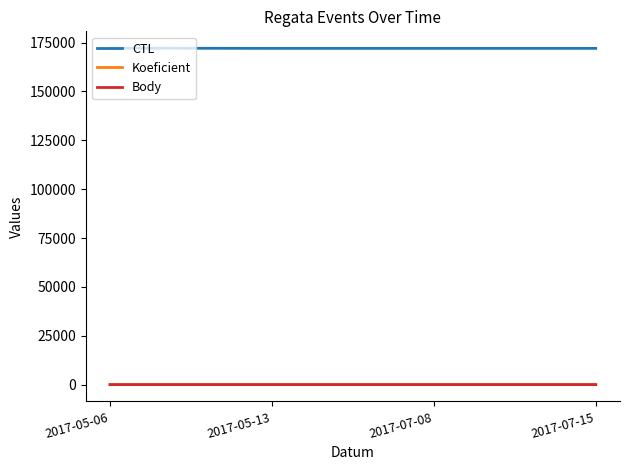

Is the value of CTL at 2017-05-06 greater than the value of Body at 2017-05-06?

Yes